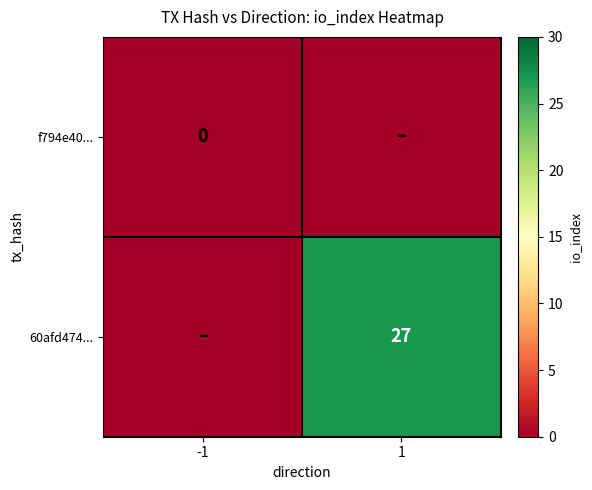

What is the greatest value displayed?

27